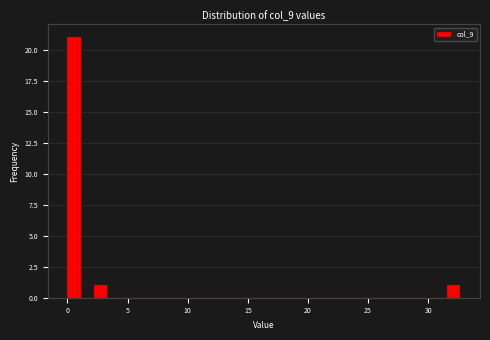

Around what value on the x-axis is the tallest bar? Give the approximate position of its centre, as read against the axis.

0.5